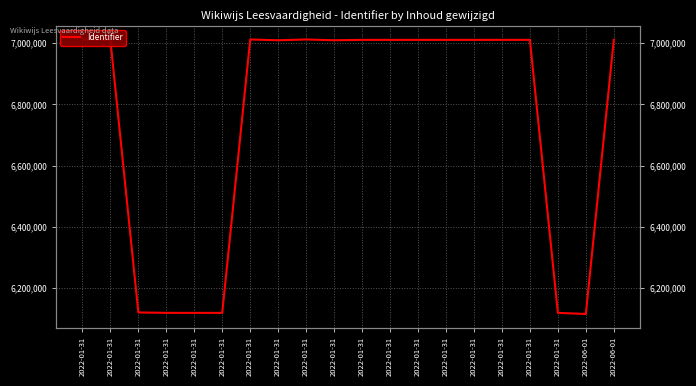

What is the difference between the values at 2022-01-31 and 2022-01-31?

35